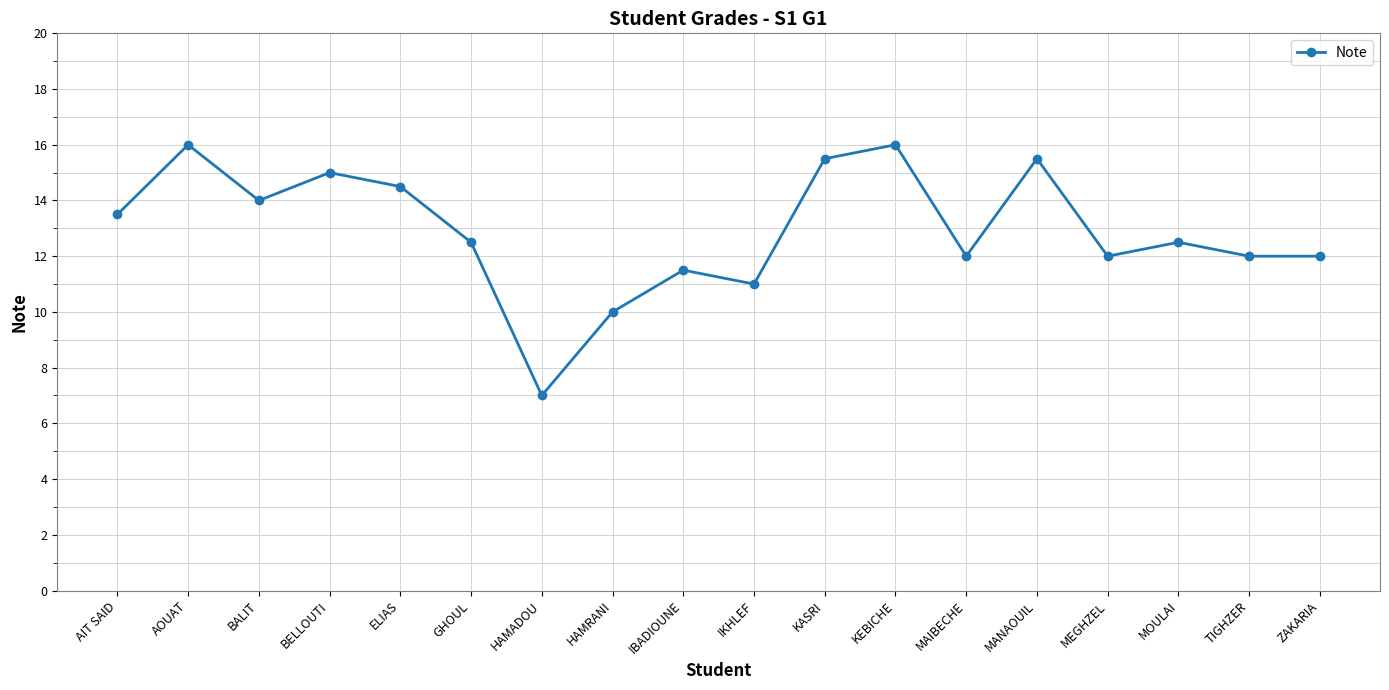

Which category has the lowest value across all series?

HAMADOU